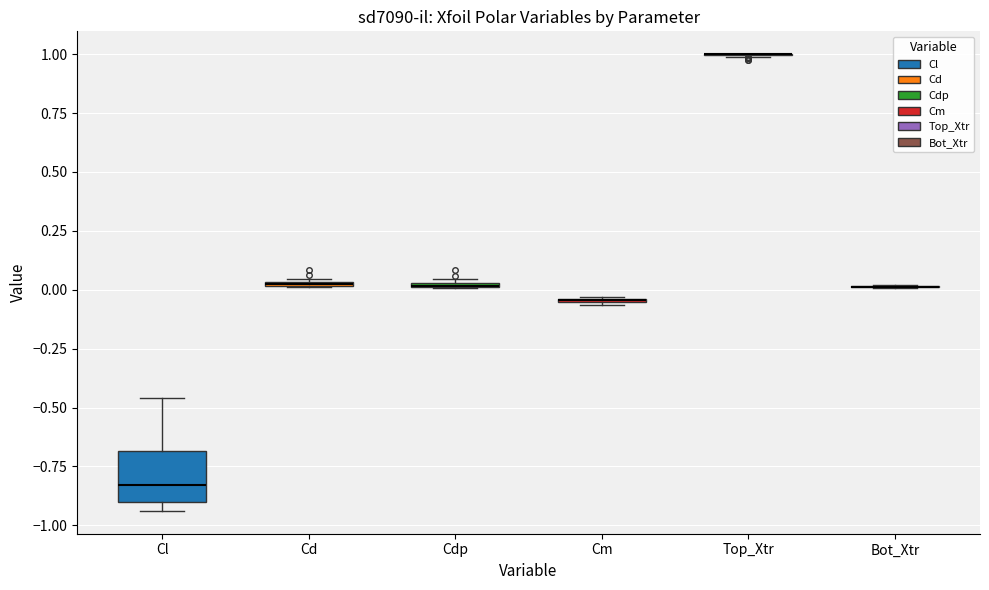

Which box is the tallest, from its lower edge to its upper edge?

Cl